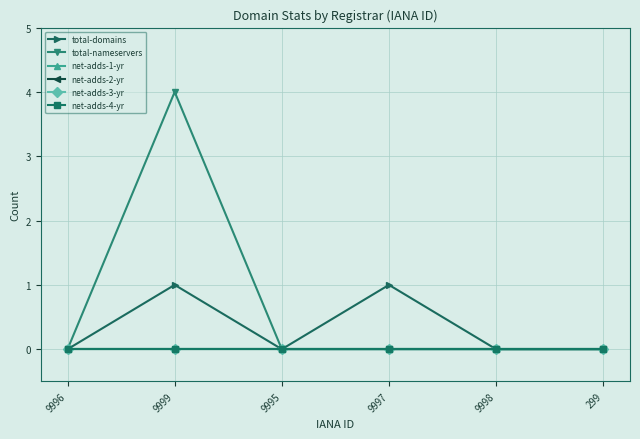

Does the chart display data point markers on the line(s)?

Yes